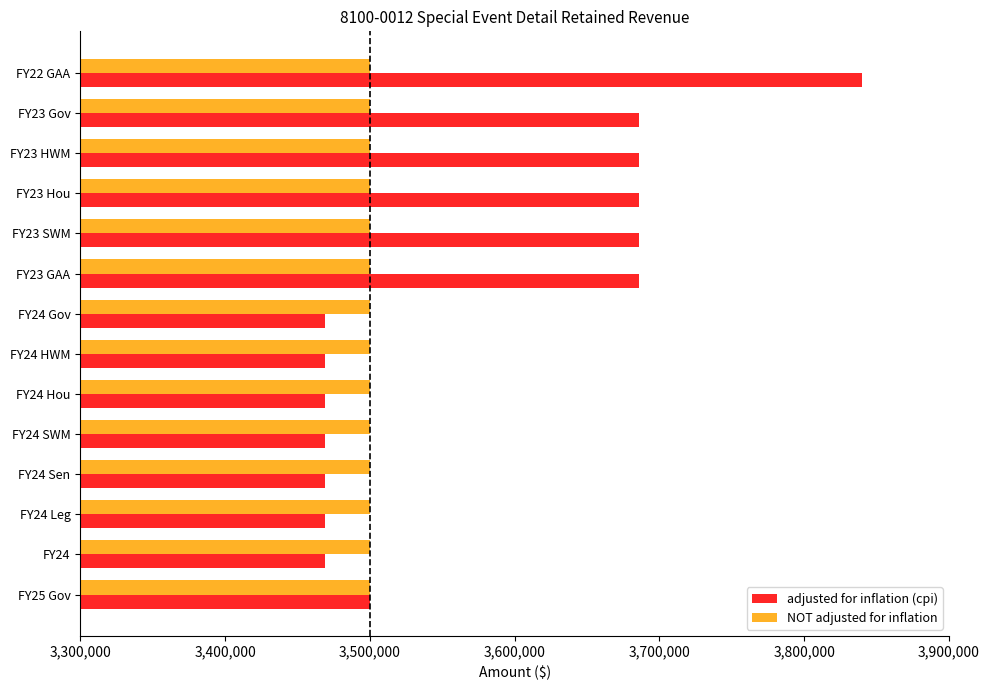

Which series has the largest range (max minus min)?

adjusted for inflation (cpi)